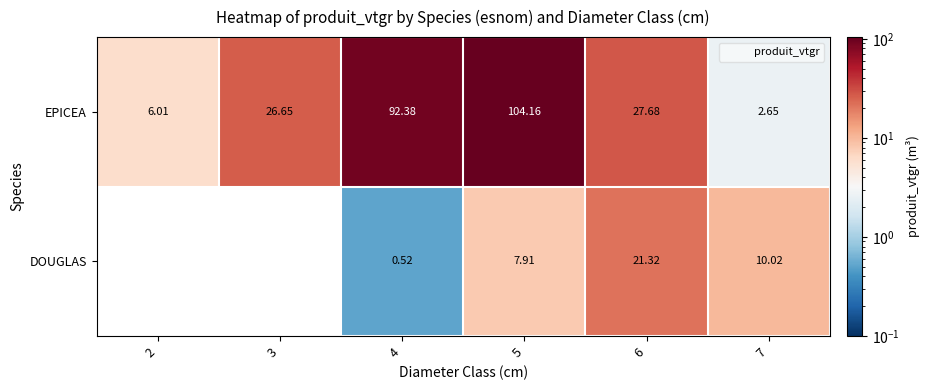

How many data points does each series have?

6